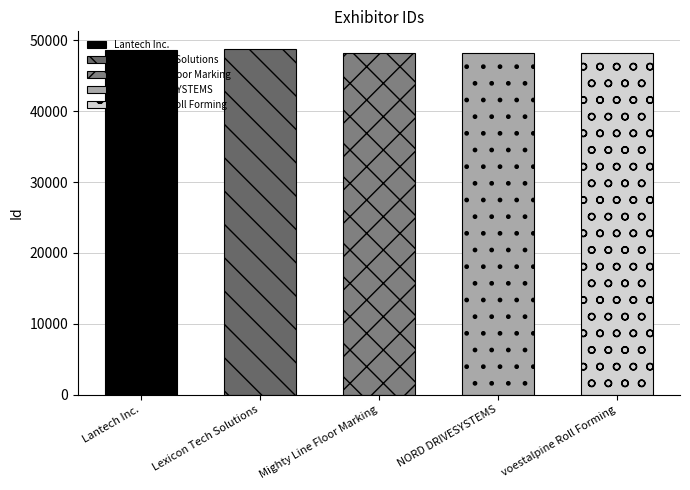

What is the sum of all values?

241870